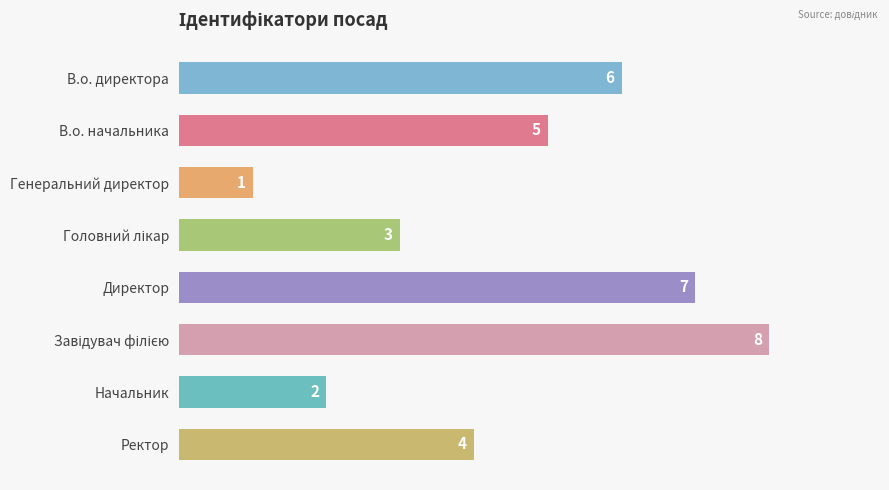

What is the minimum value shown in the chart?

1